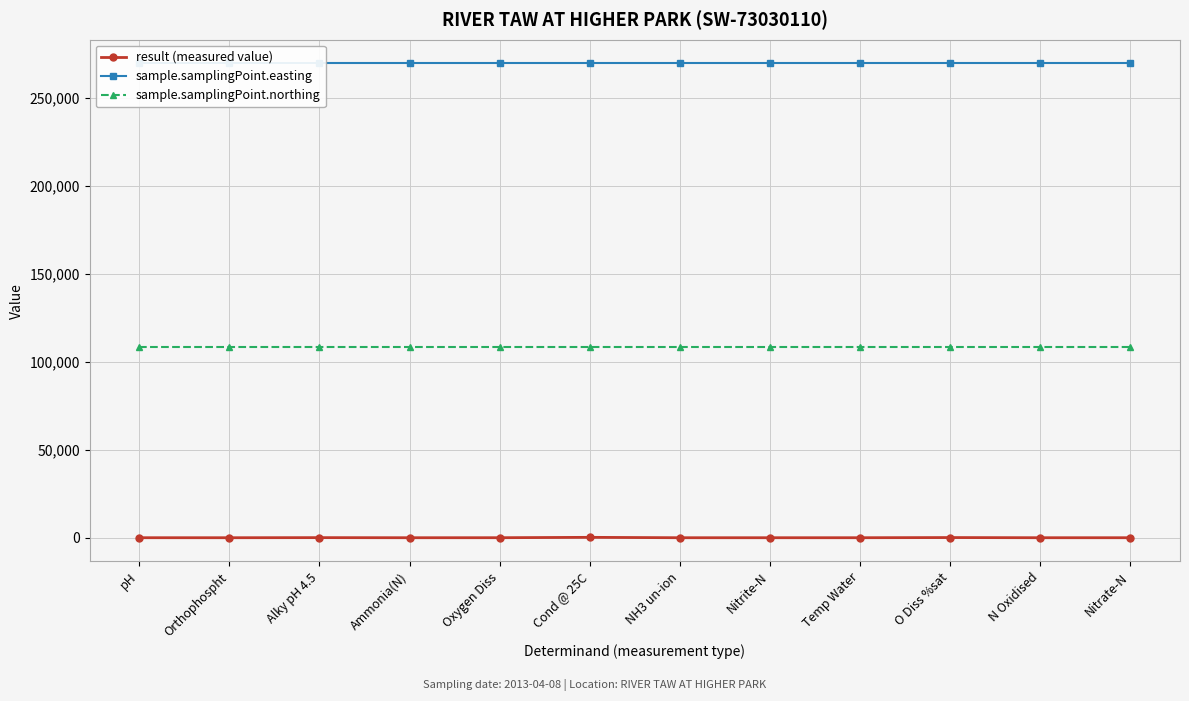

What is the maximum value for sample.samplingPoint.easting?

269680.0